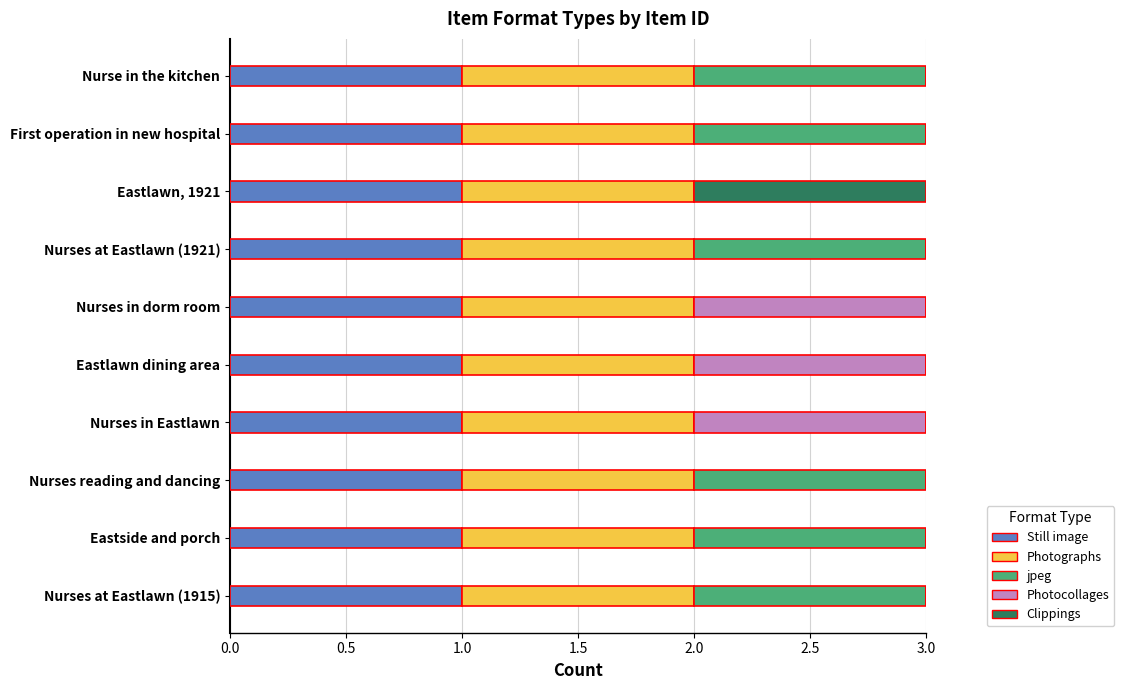

What is the total value across all series at Nurses in Eastlawn?

3